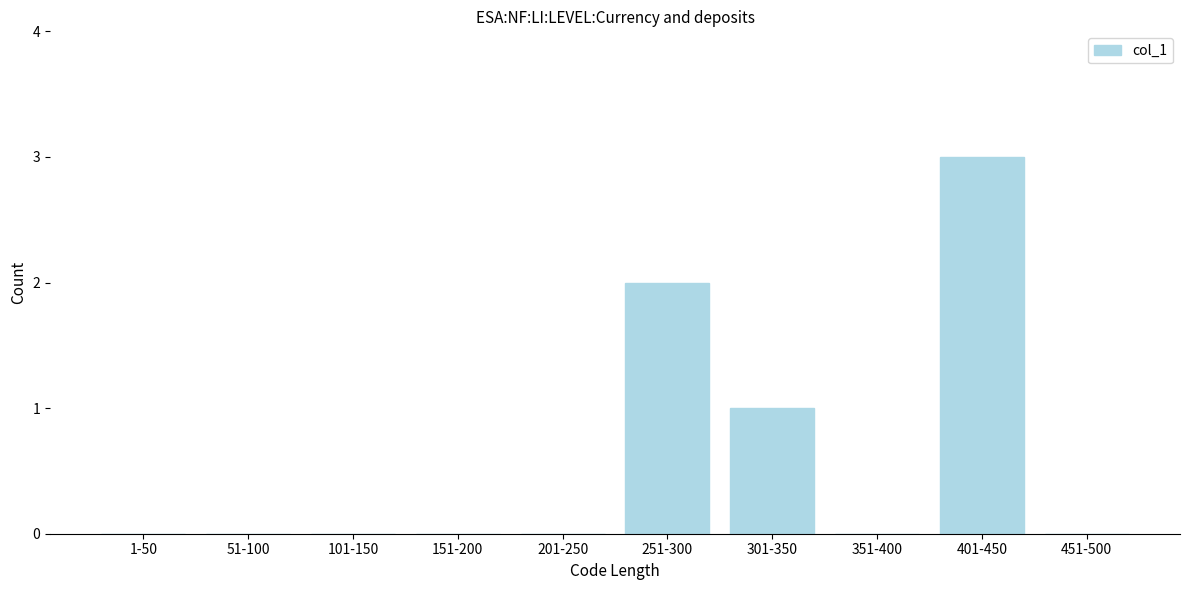

Reading right to left, list all the values displayed in this chart.

451-500=0	401-450=3	351-400=0	301-350=1	251-300=2	201-250=0	151-200=0	101-150=0	51-100=0	1-50=0